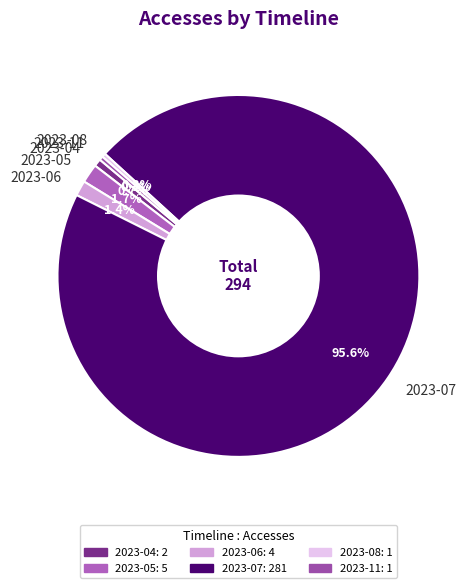

What is the majority slice?

2023-07